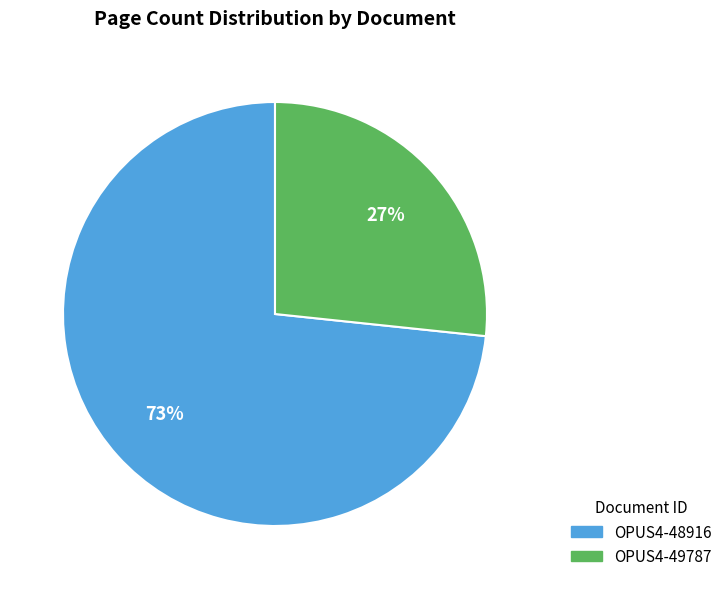

Between OPUS4-49787 and OPUS4-48916, which is larger?

OPUS4-48916